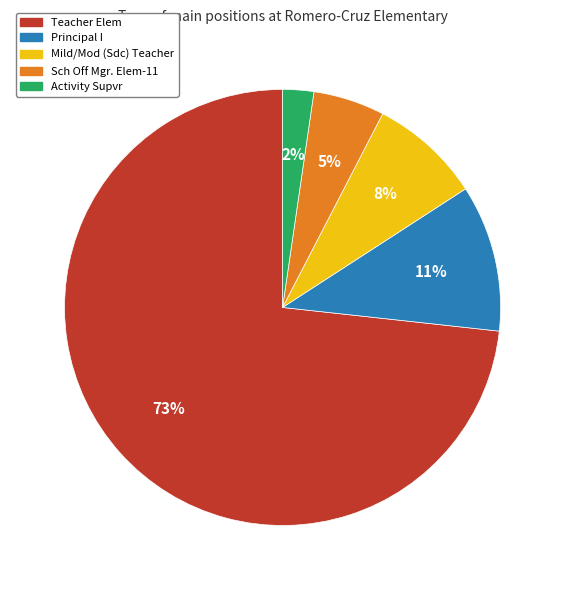

To the nearest percent, what is the average slice percentage?

20%